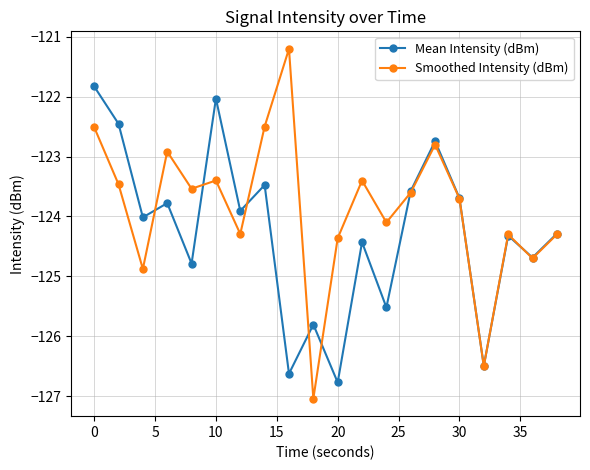

Which series has the largest total across all categories?

Smoothed Intensity (dBm)